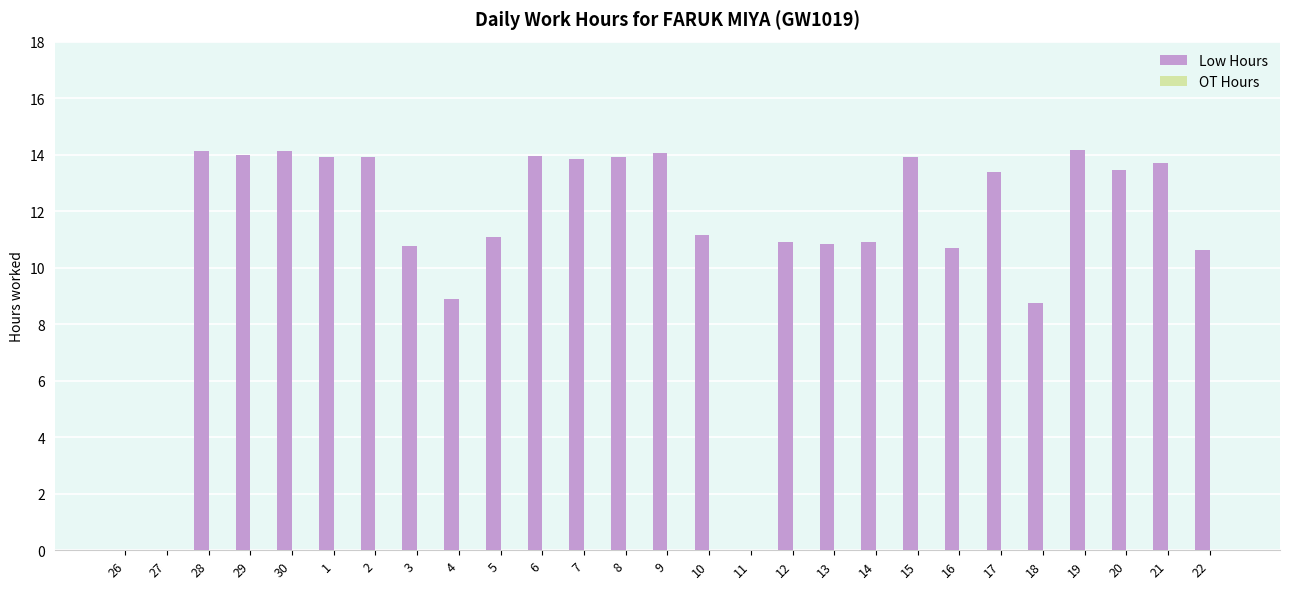

True or false: the data shows 10.9 at 14.

True